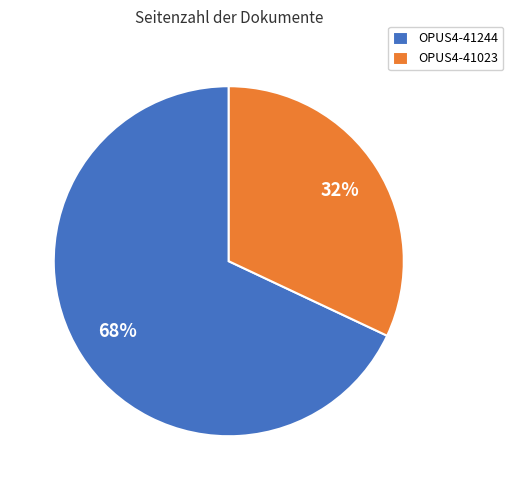

How many slices are in this pie chart?

2